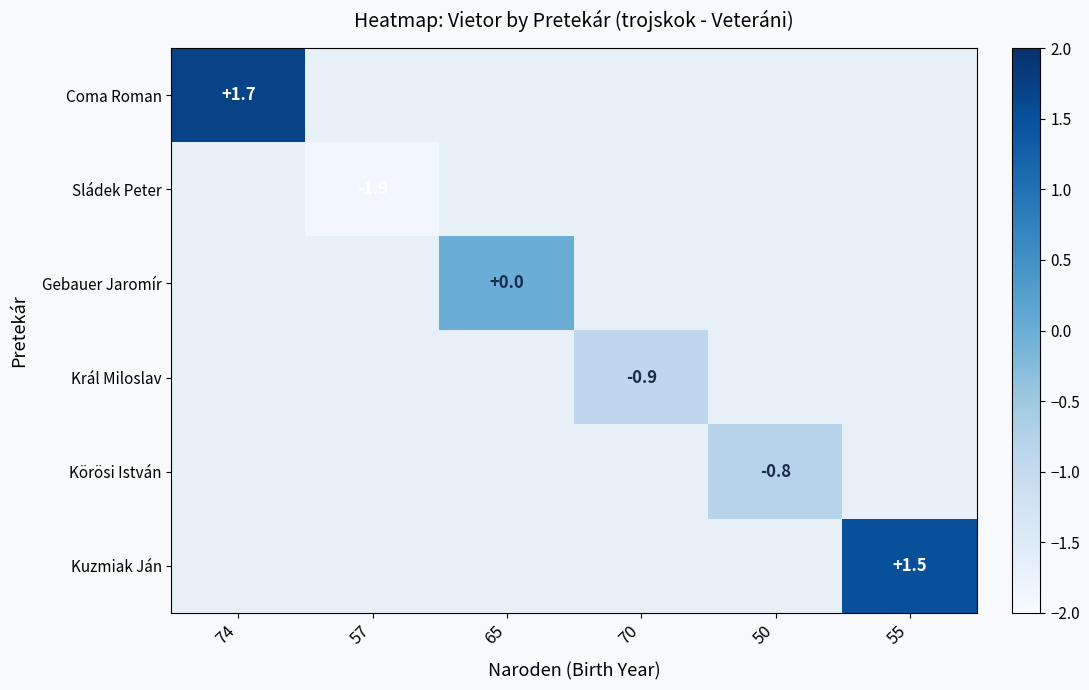

The Král Miloslav series shows -0.9 at 70. True or false?

True